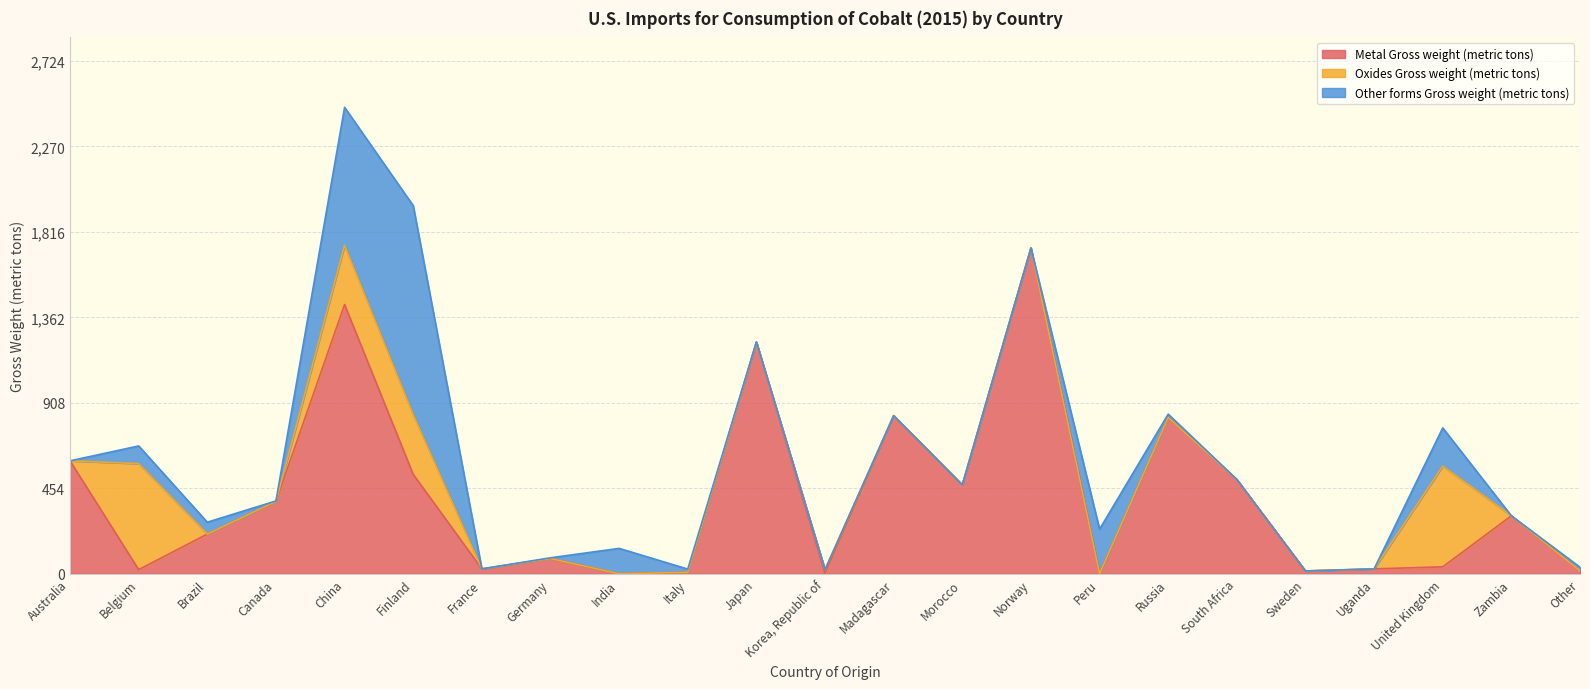

Where is the first local minimum for Metal Gross weight (metric tons)?

Belgium